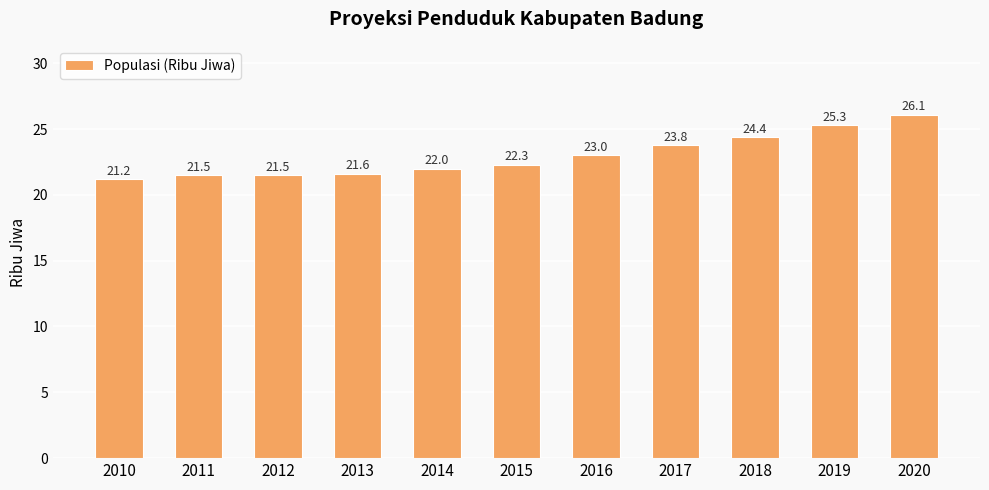

The value at 2013 is 21.6. True or false?

True